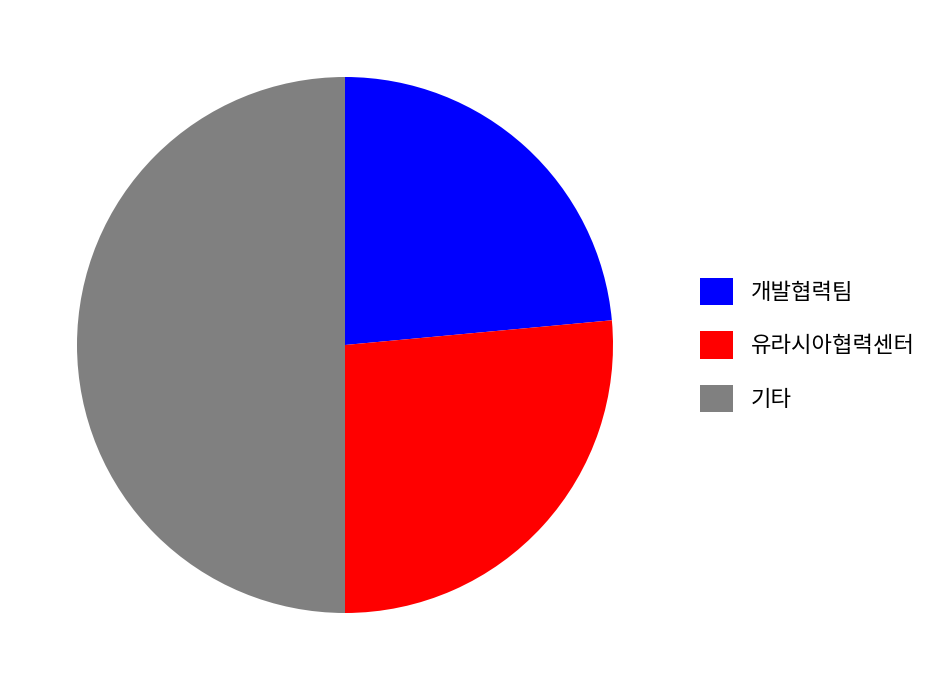

Which slice is the smallest?

개발협력팀